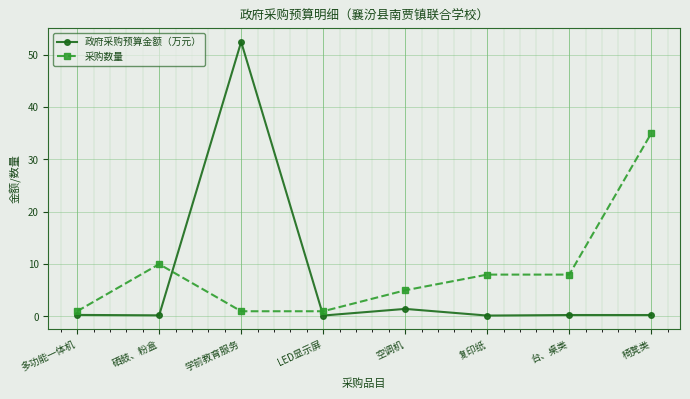

How many data points does each series have?

8